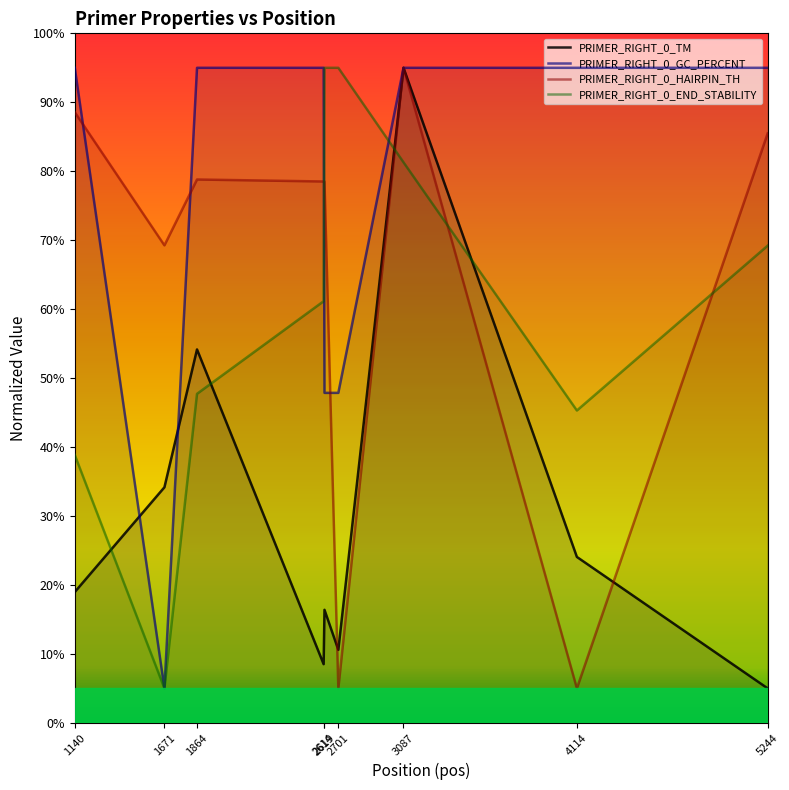

Is it true that PRIMER_RIGHT_0_HAIRPIN_TH equals 2.8 at 4114?

False